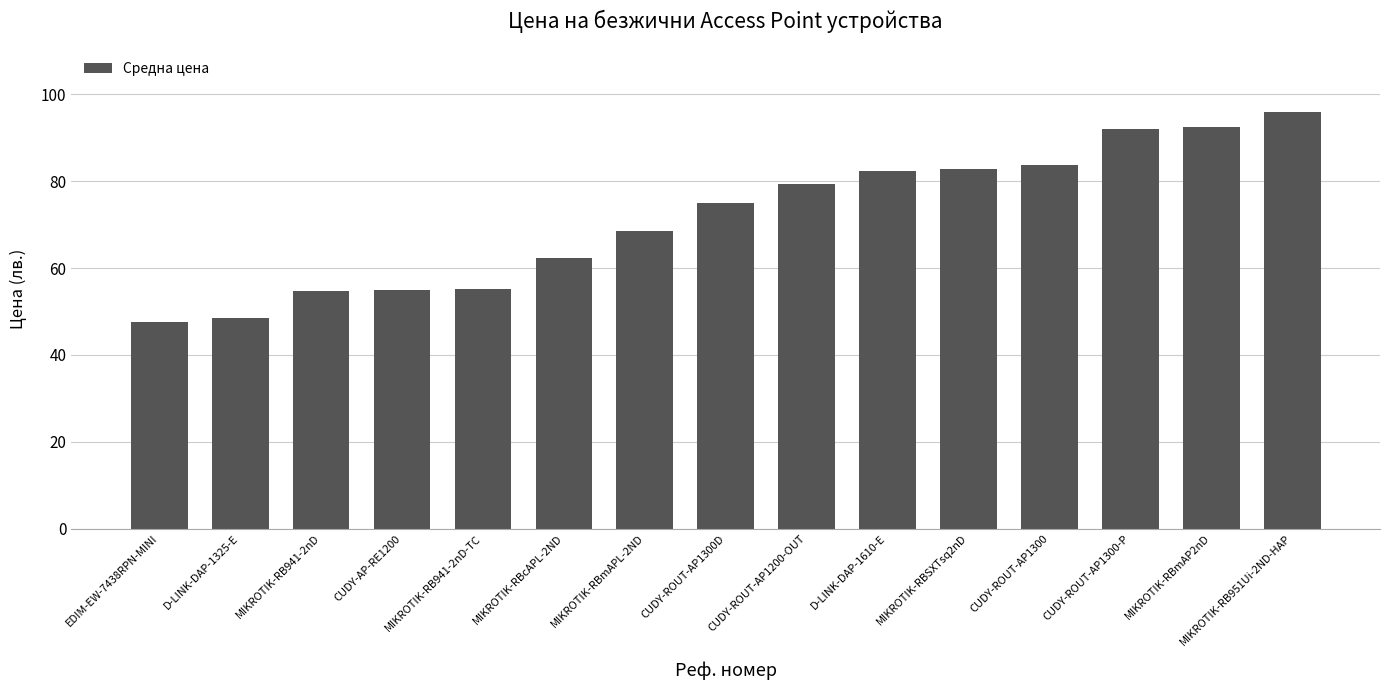

What is the value of the 2nd bar from the left?

48.5